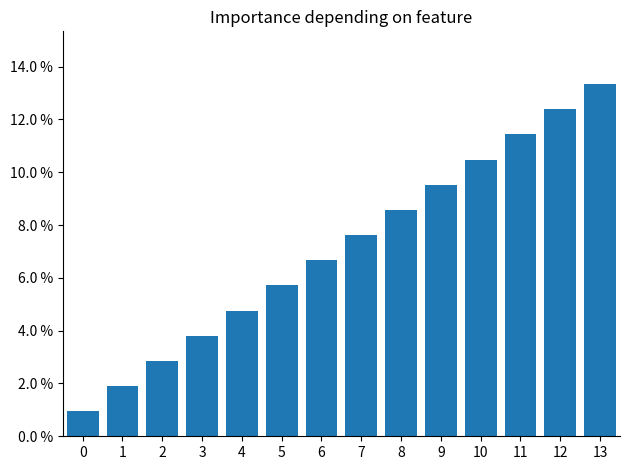

Are the bars grouped side by side (vs. stacked)?

No